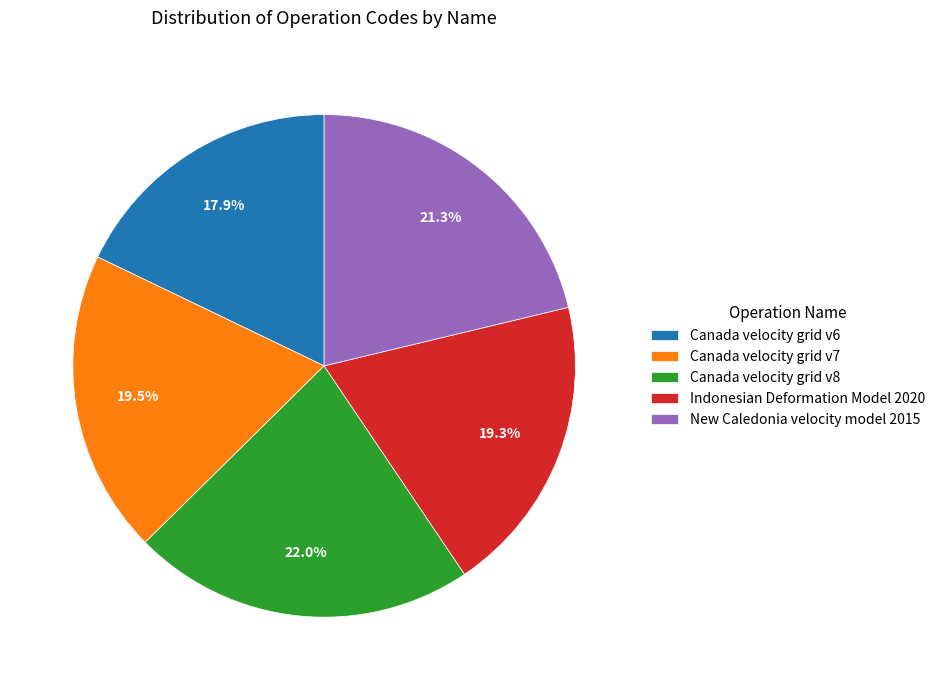

Is the sum of Canada velocity grid v6 and Canada velocity grid v8 greater than half?

No